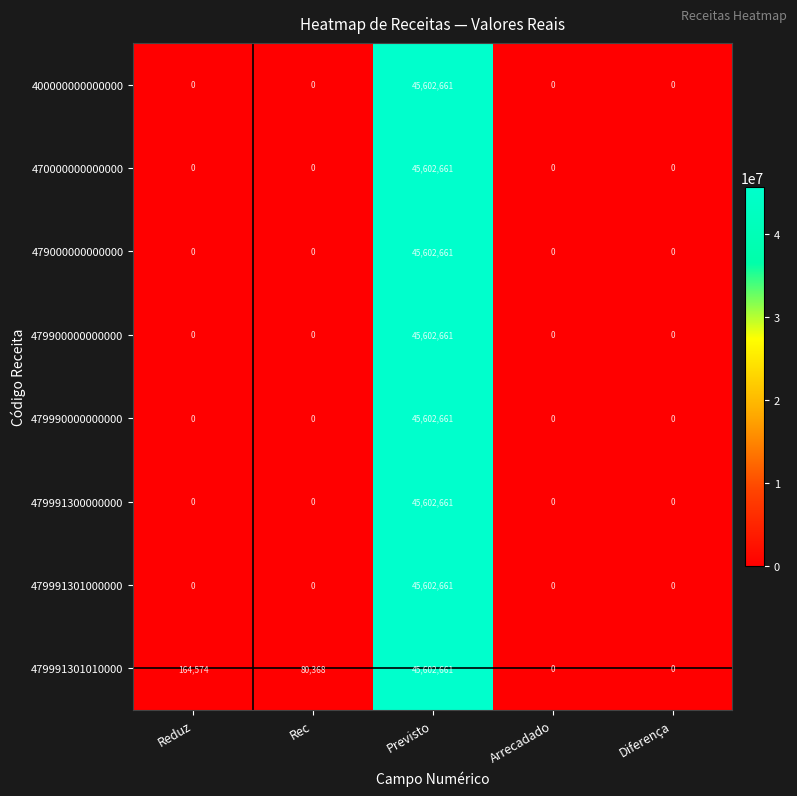

What is the greatest value displayed?

45602661